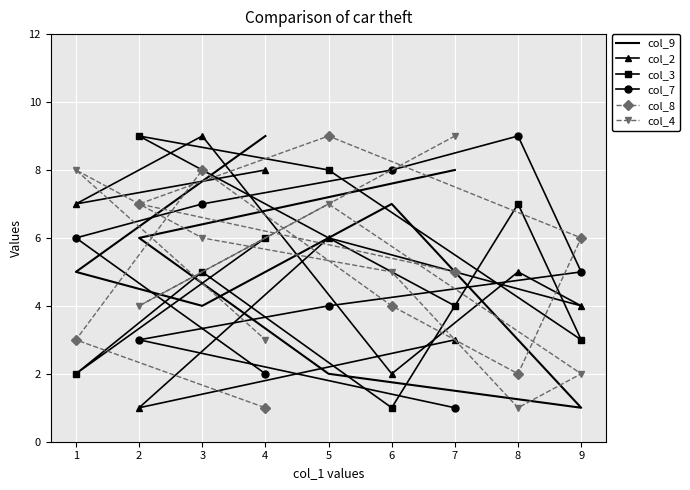

Is the value of col_9 at 5 greater than the value of col_4 at 9?

No